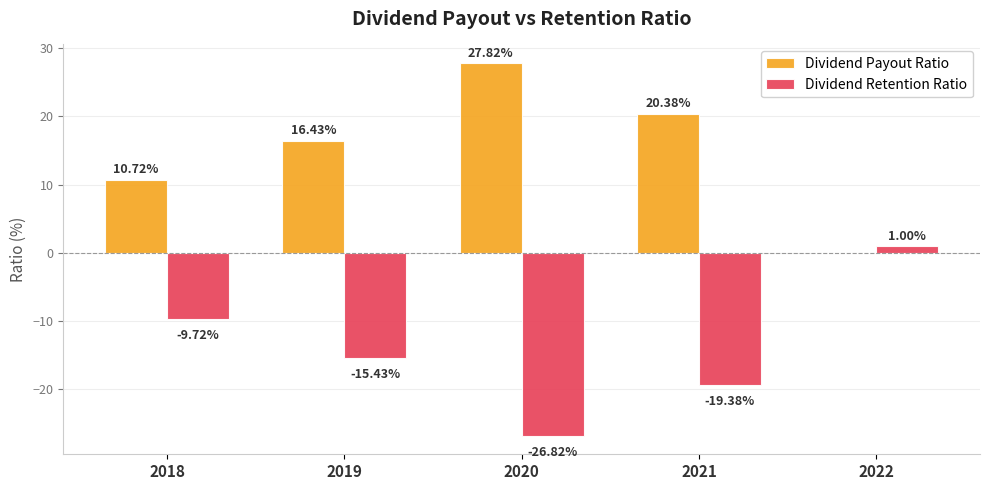

Are the bars horizontal?

No